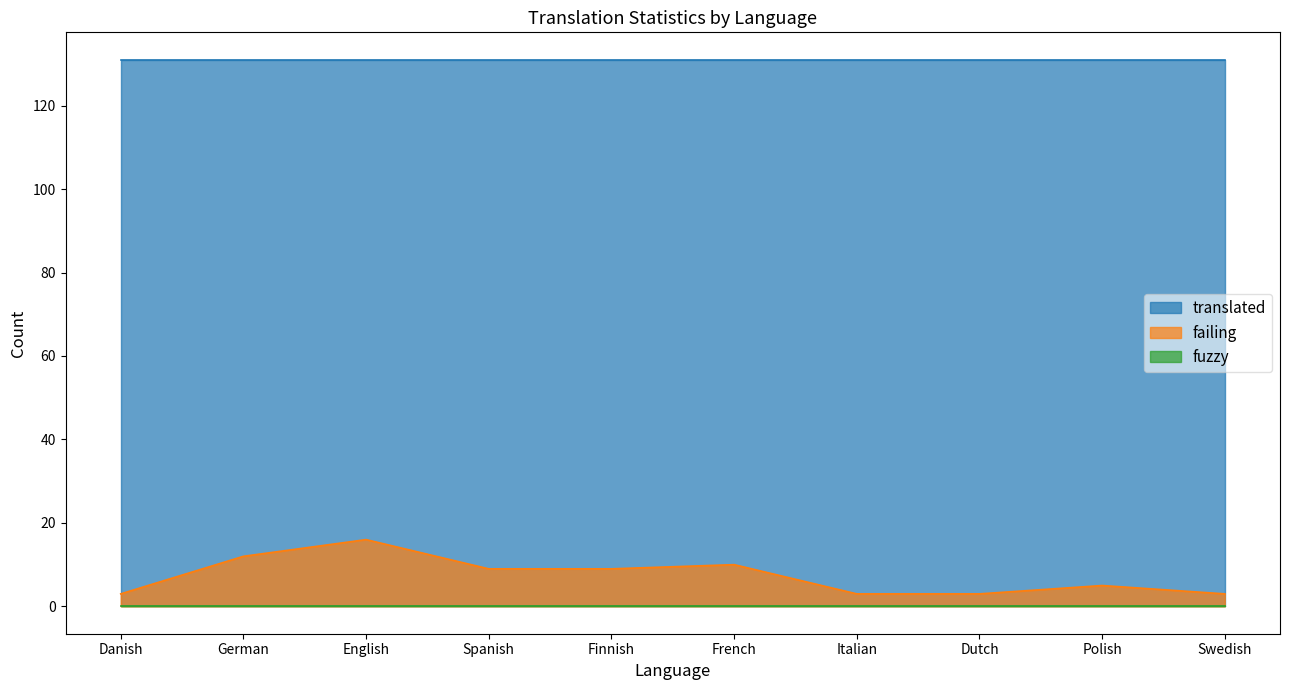

Reading left to right, list all the values displayed in this chart.

failing: Danish=3	German=12	English=16	Spanish=9	Finnish=9	French=10	Italian=3	Dutch=3	Polish=5	Swedish=3
fuzzy: Danish=0	German=0	English=0	Spanish=0	Finnish=0	French=0	Italian=0	Dutch=0	Polish=0	Swedish=0
translated: Danish=131	German=131	English=131	Spanish=131	Finnish=131	French=131	Italian=131	Dutch=131	Polish=131	Swedish=131